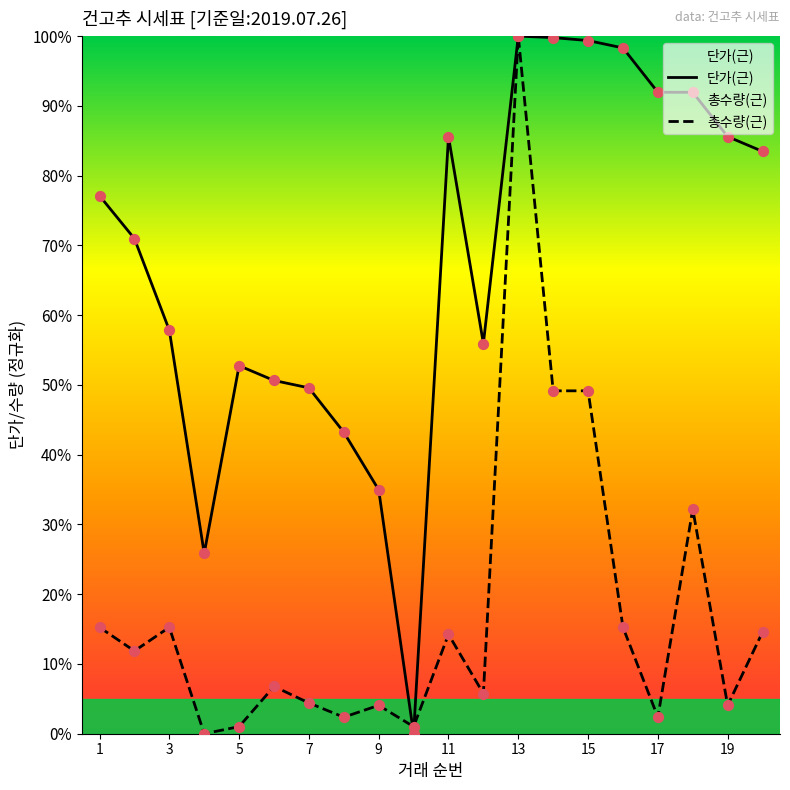

Which series contains the highest Y value?

단가(근)